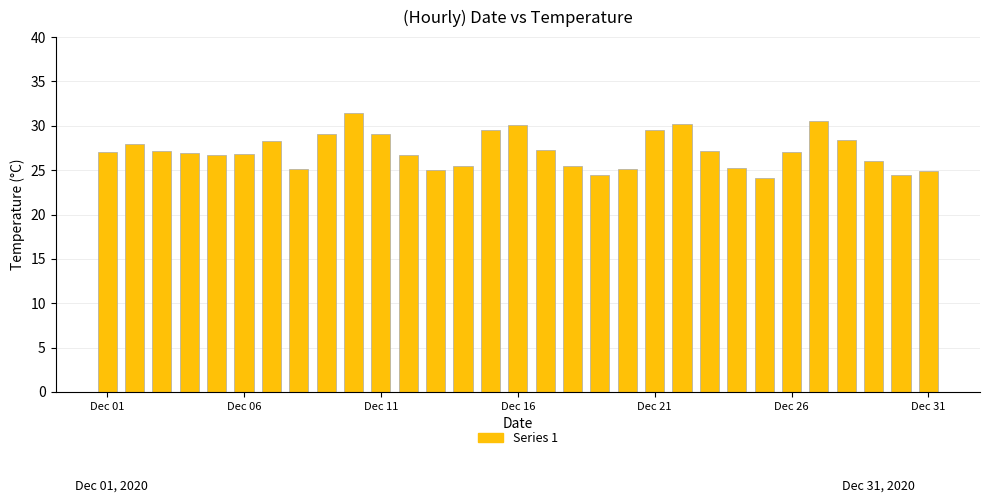

Are the bars horizontal?

No